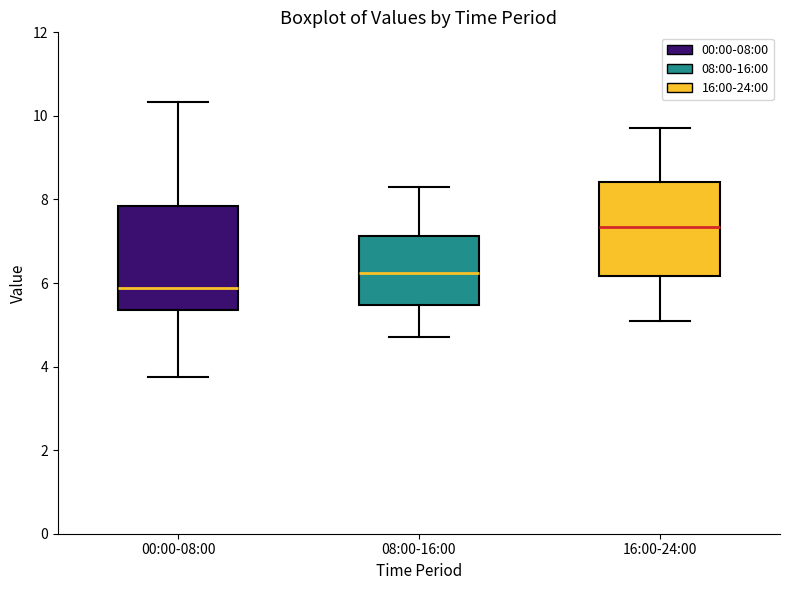

Which box is the tallest, from its lower edge to its upper edge?

00:00-08:00